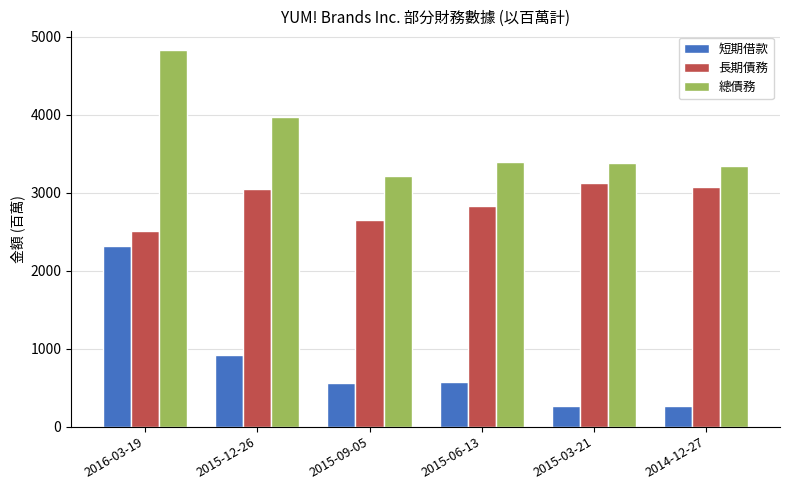

What is the difference between the maximum and minimum values in the 長期債務 series?

611